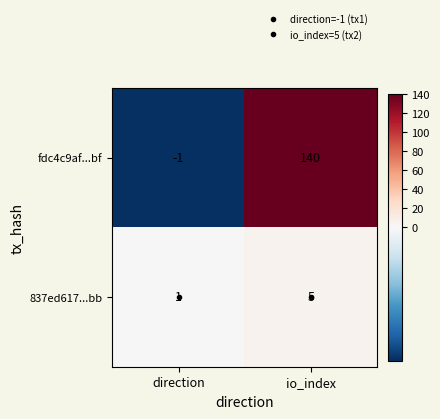

What is the difference between the fdc4c9af...bf values at direction and io_index?

141